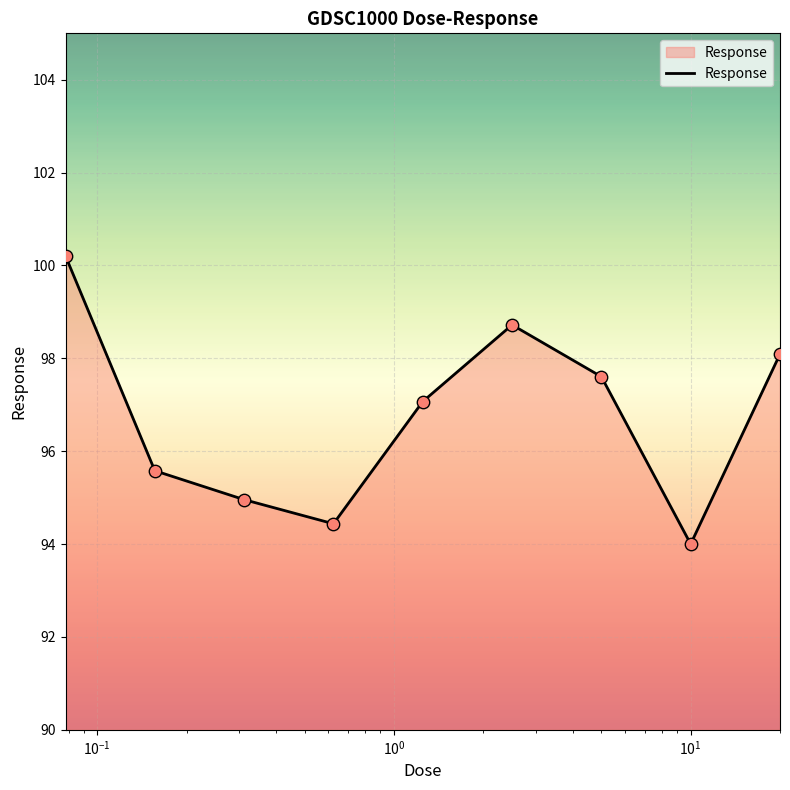

What is the greatest value displayed?

100.2